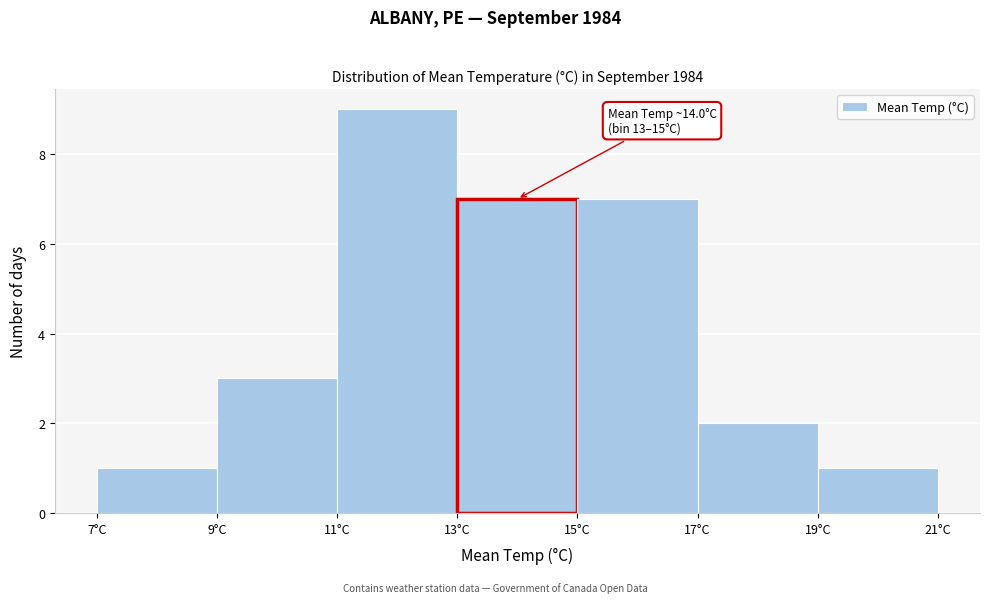

Over which range of the x-axis is the bar tallest?

11 to 13